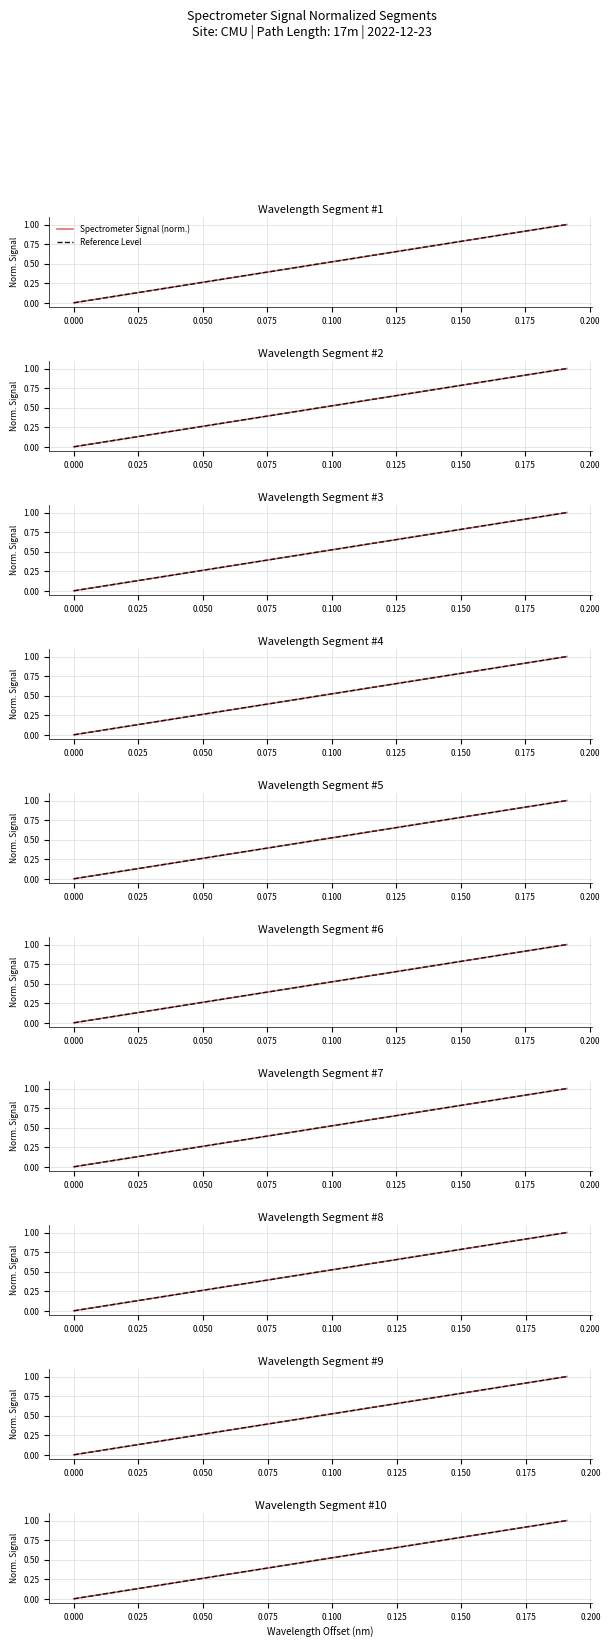

Which series has the largest range (max minus min)?

Spectrometer Signal (norm.)